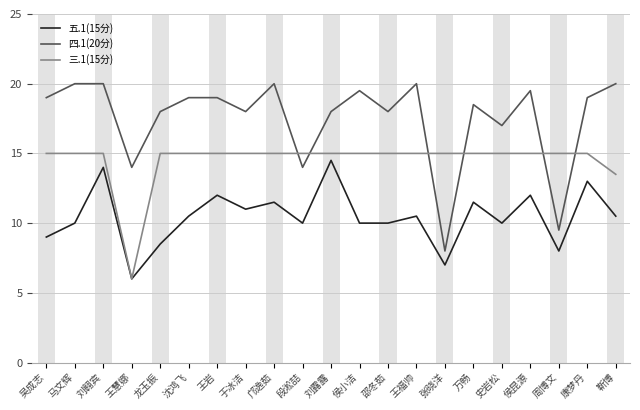

Rank the series by their average value, from highest to lowest.

四.1(20分), 三.1(15分), 五.1(15分)